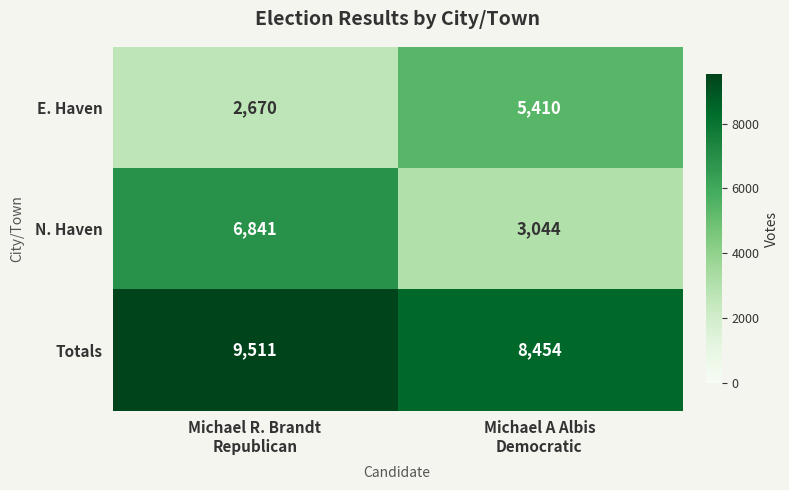

Reading right to left, transcribe all the data shown in this chart.

E. Haven: 5410	2670
N. Haven: 3044	6841
Totals: 8454	9511